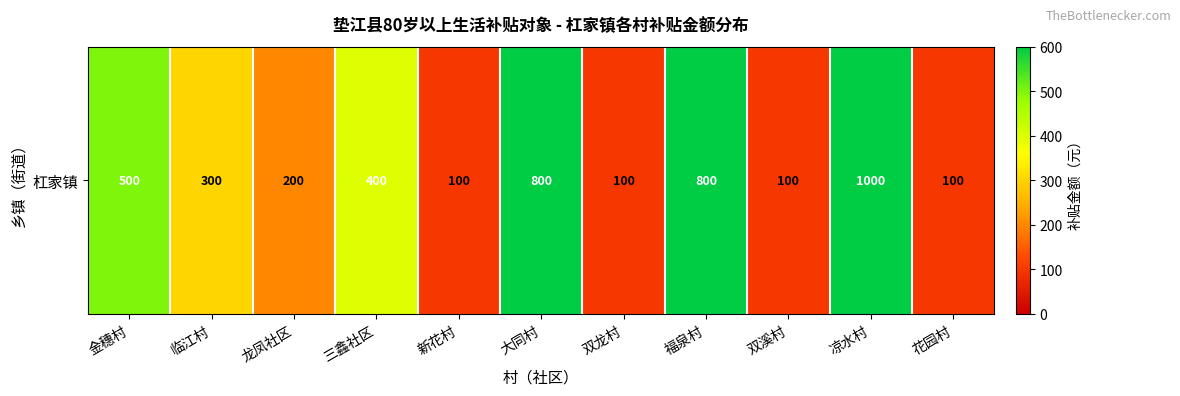

Count the values in the range 100 to 800.

10